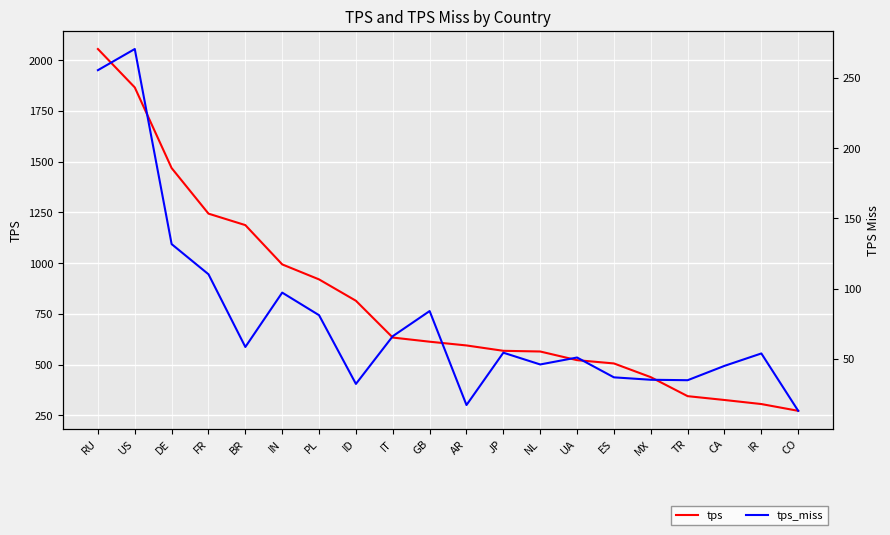

True or false: tps_miss and tps intersect in this chart.

False